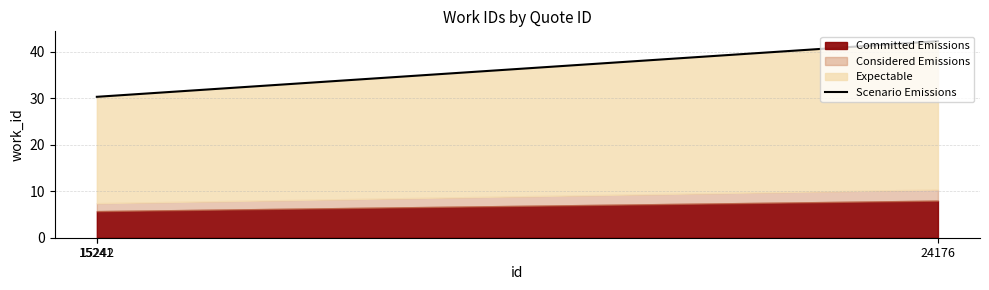

Is it true that the value at 15242 is 30.3?

True